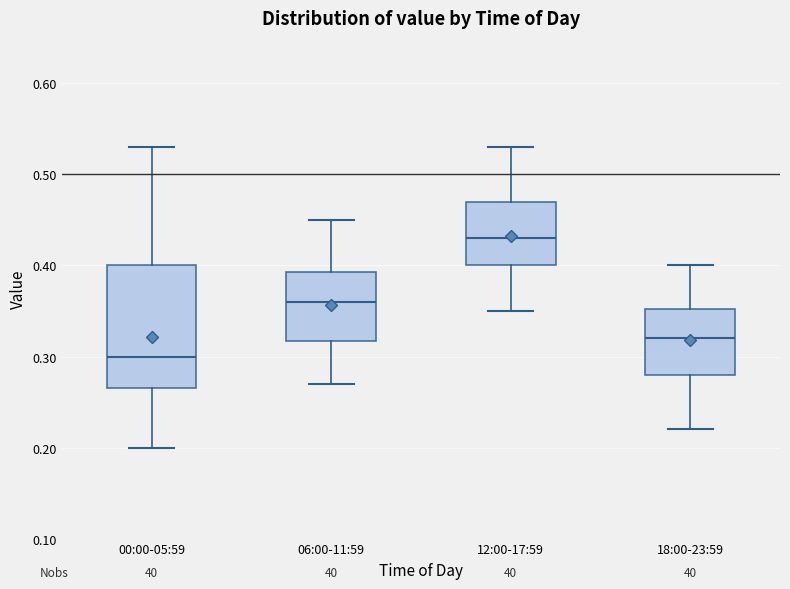

Comparing the boxes themselves (not the whiskers), which one is the tallest?

00:00-05:59